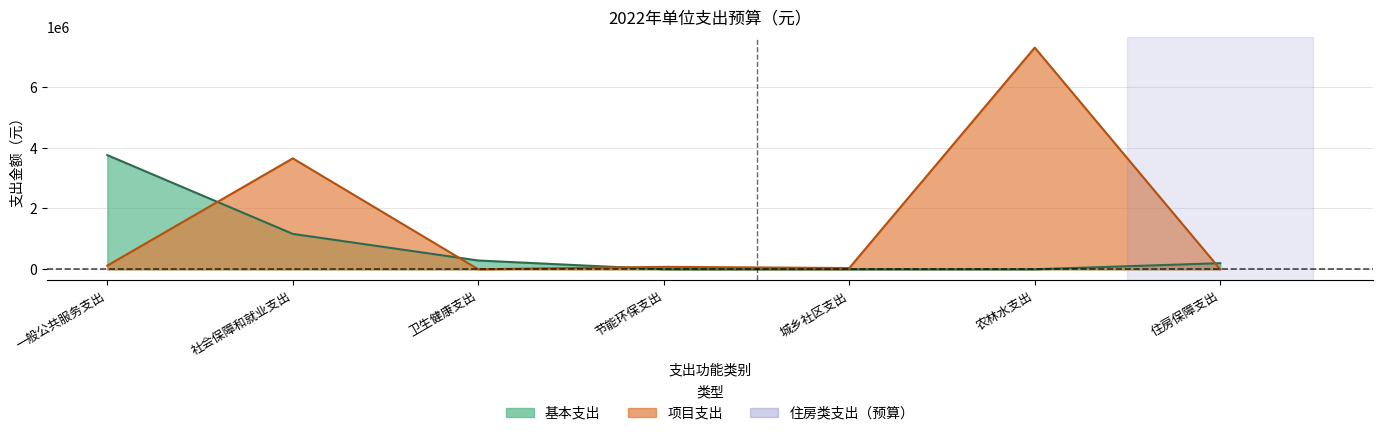

The value of 项目支出 at 节能环保支出 is 105802. True or false?

False